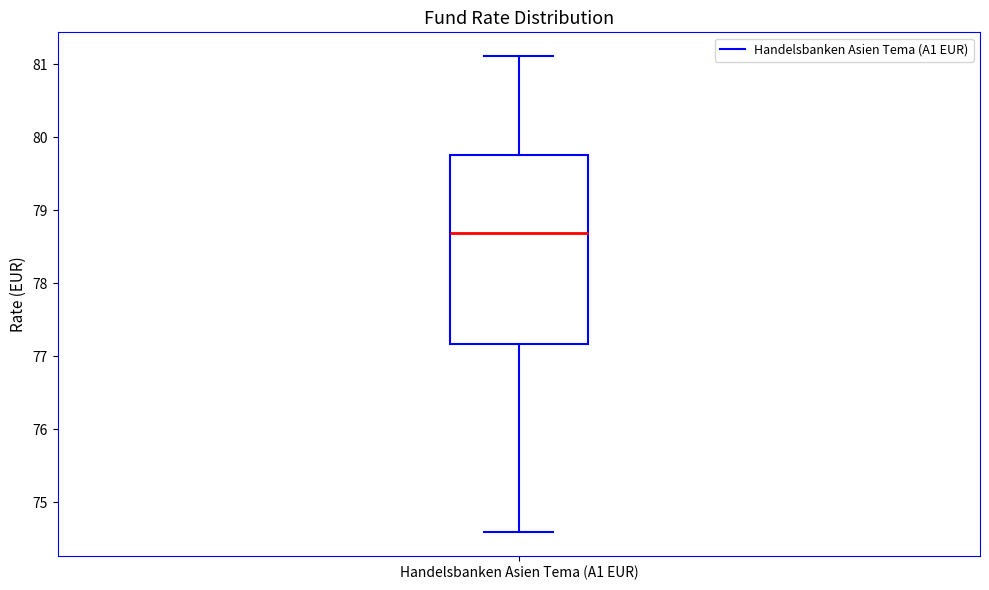

Transcribe this box plot: give where the median line is, the range the box spans, and where the two whiskers end, as read against the y-axis. The values are not printed on the chart, so give them approximately, as read against the axis.

median 78.7, box 77.2 to 79.8, whiskers 74.6 to 81.1